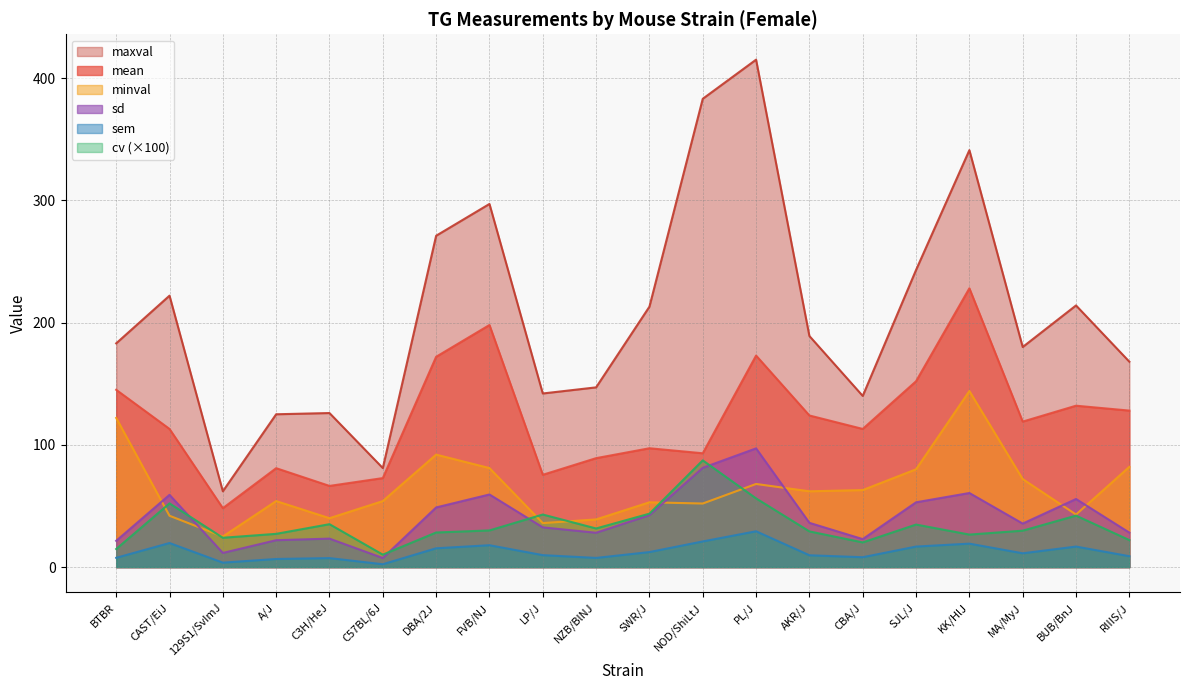

At which label does minval reach its minimum?

129S1/SvImJ